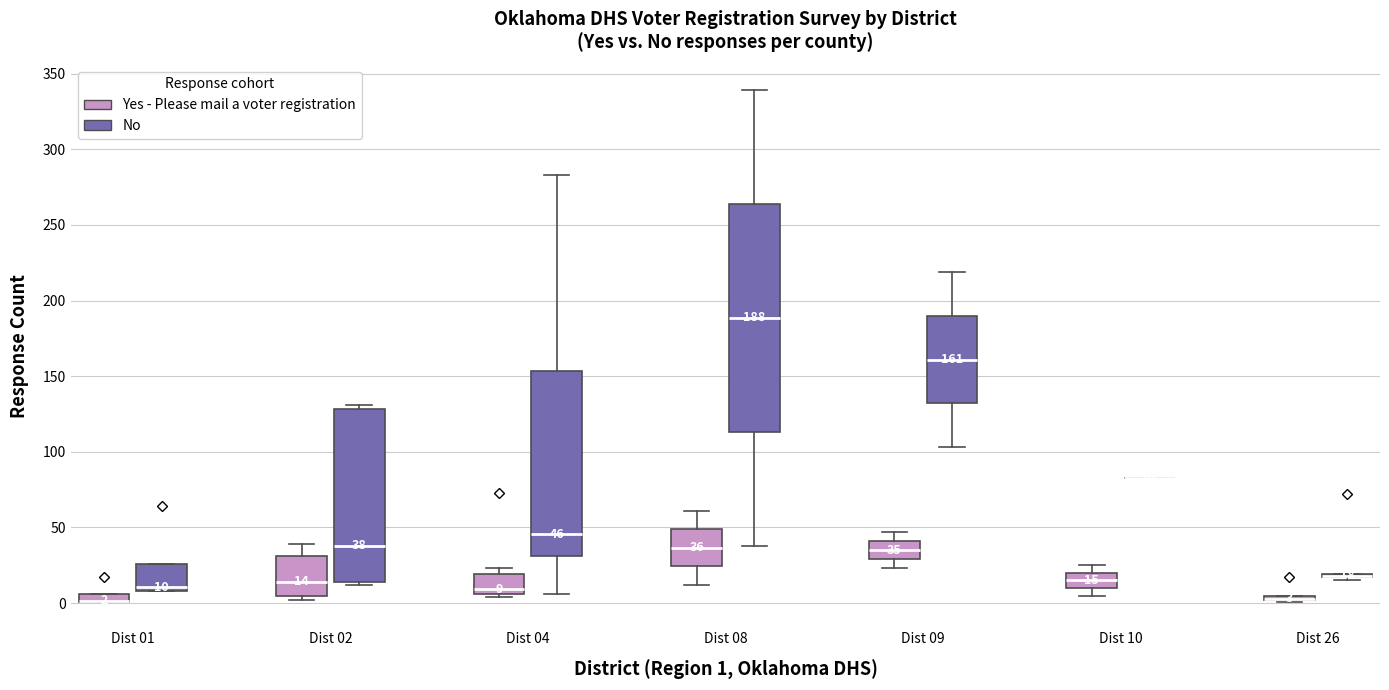

Comparing the boxes themselves (not the whiskers), which one is the tallest?

Dist 08 (No)